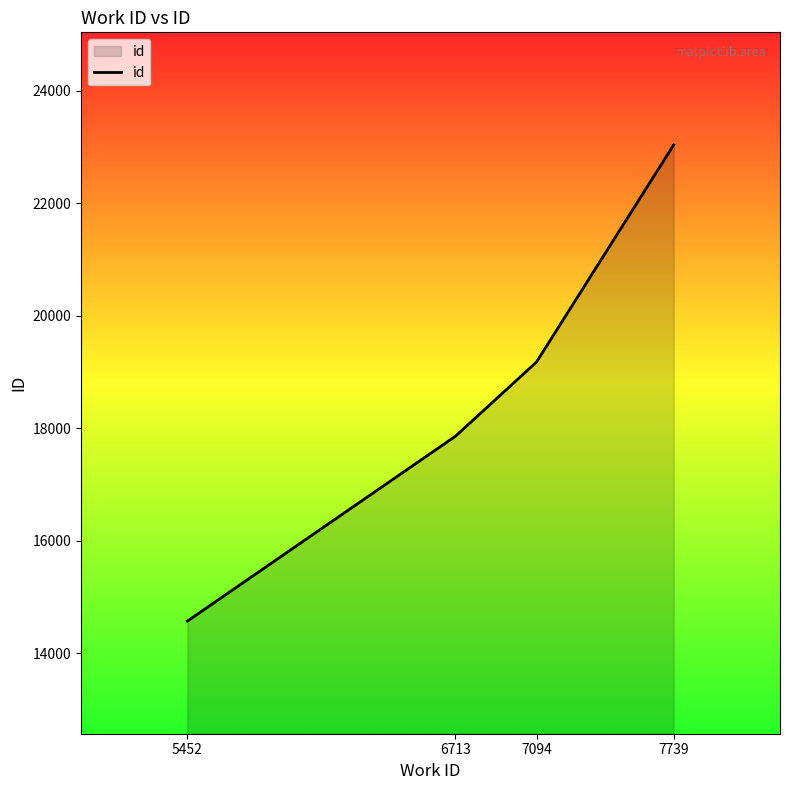

List the labels in order of value, largest first.

7739, 7094, 6713, 5452